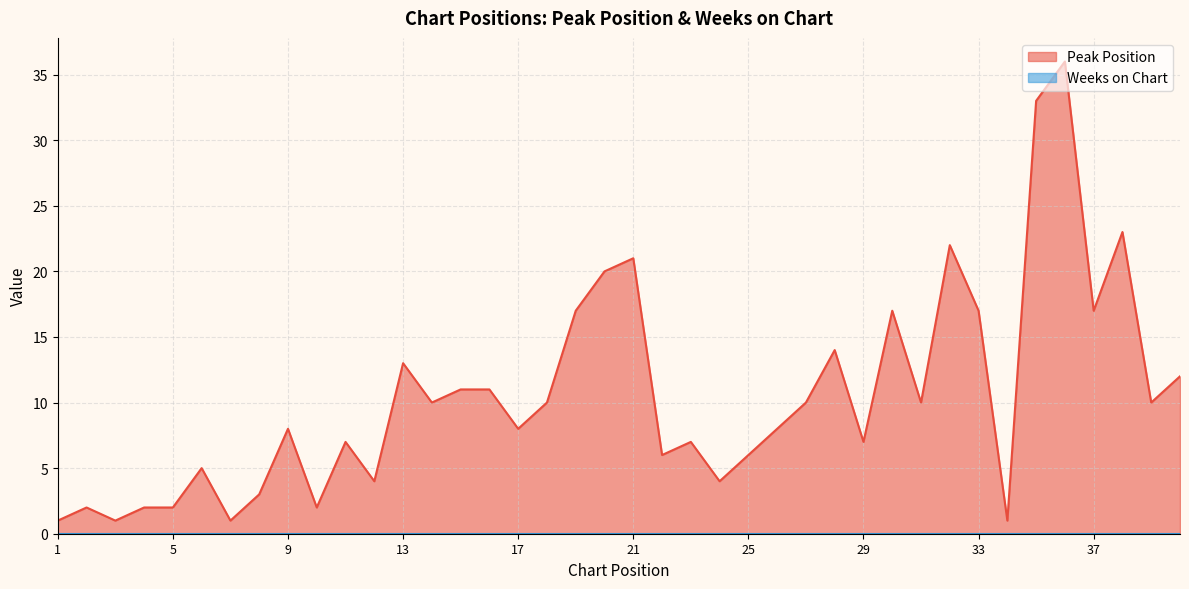

At which label is the value closest to 18?

19